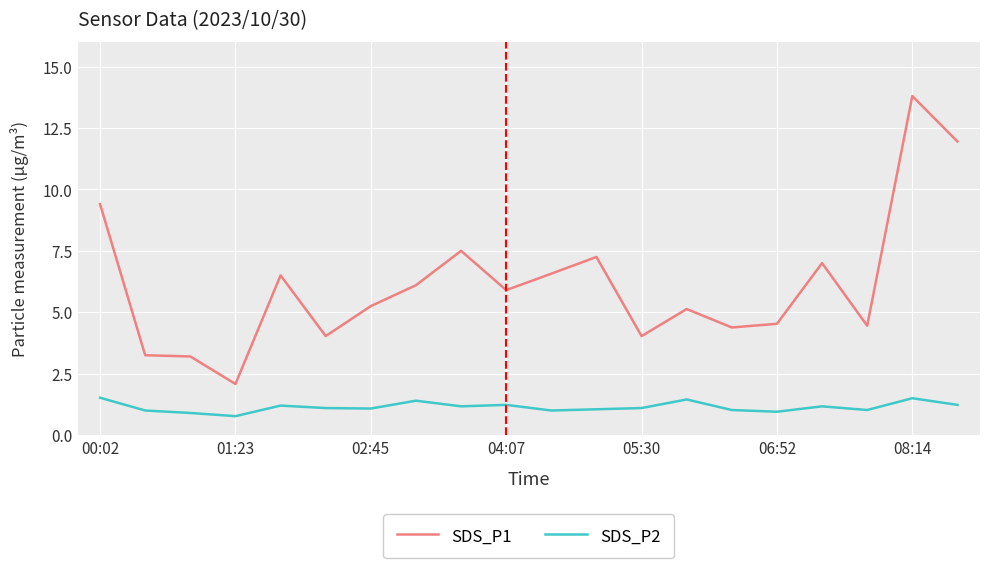

What is the difference between the maximum and minimum values in the SDS_P1 series?

11.7